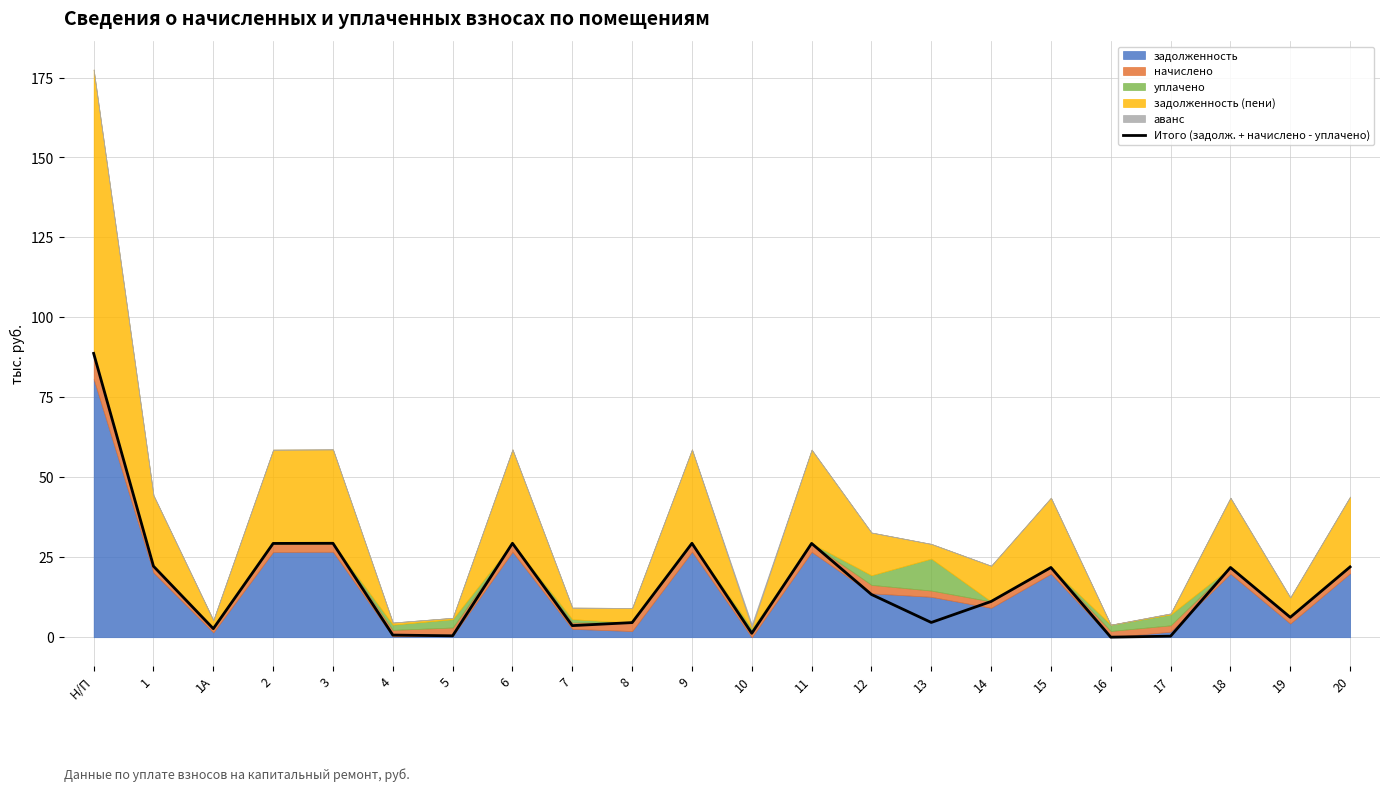

Reading left to right, extract all data points from this chart.

Н/П=88.8	1=22.2	1А=2.7	2=29.3	3=29.4	4=0.7	5=0.4	6=29.4	7=3.6	8=4.6	9=29.4	10=1.2	11=29.3	12=13.4	13=4.6	14=11.2	15=21.8	16=0.0	17=0.3	18=21.8	19=6.2	20=22.0